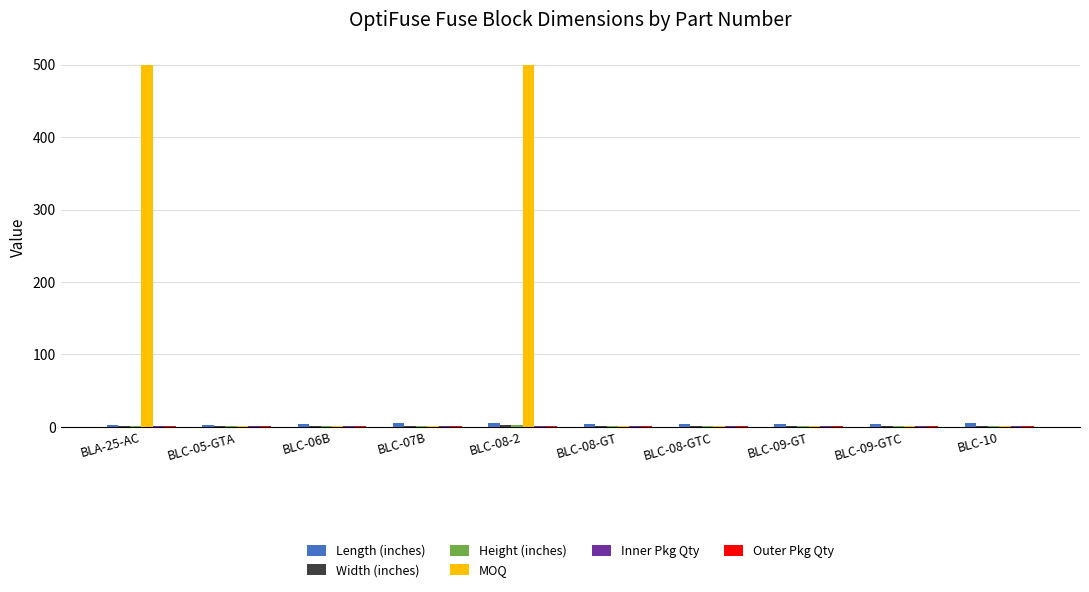

Which series has the largest total across all categories?

MOQ